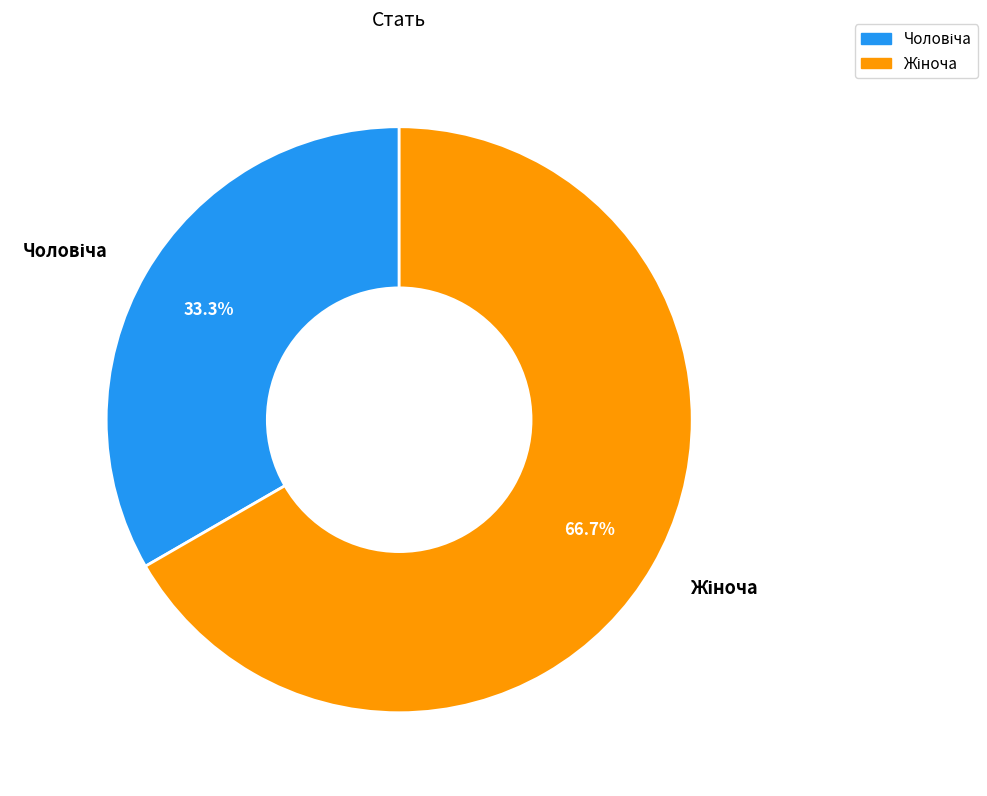

Is there a majority slice in this chart?

Yes